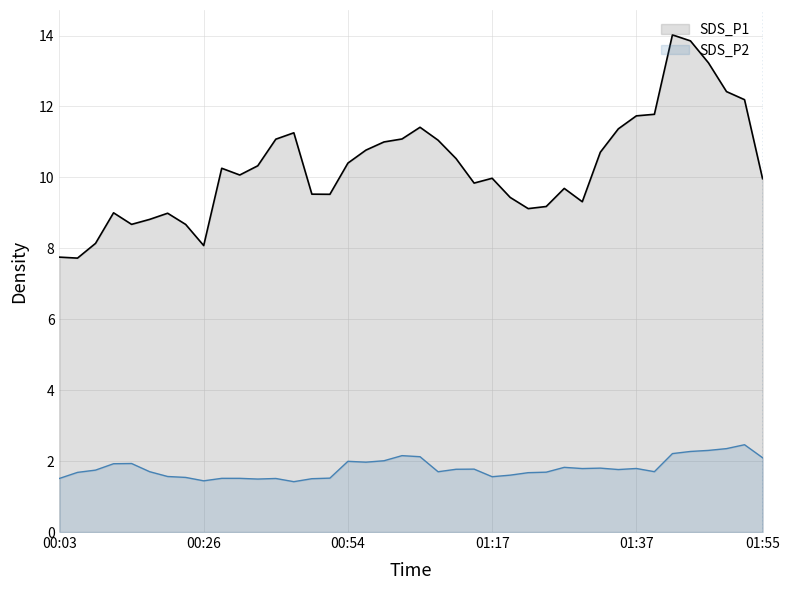

What is the label of the 14th point from the right?

01:22